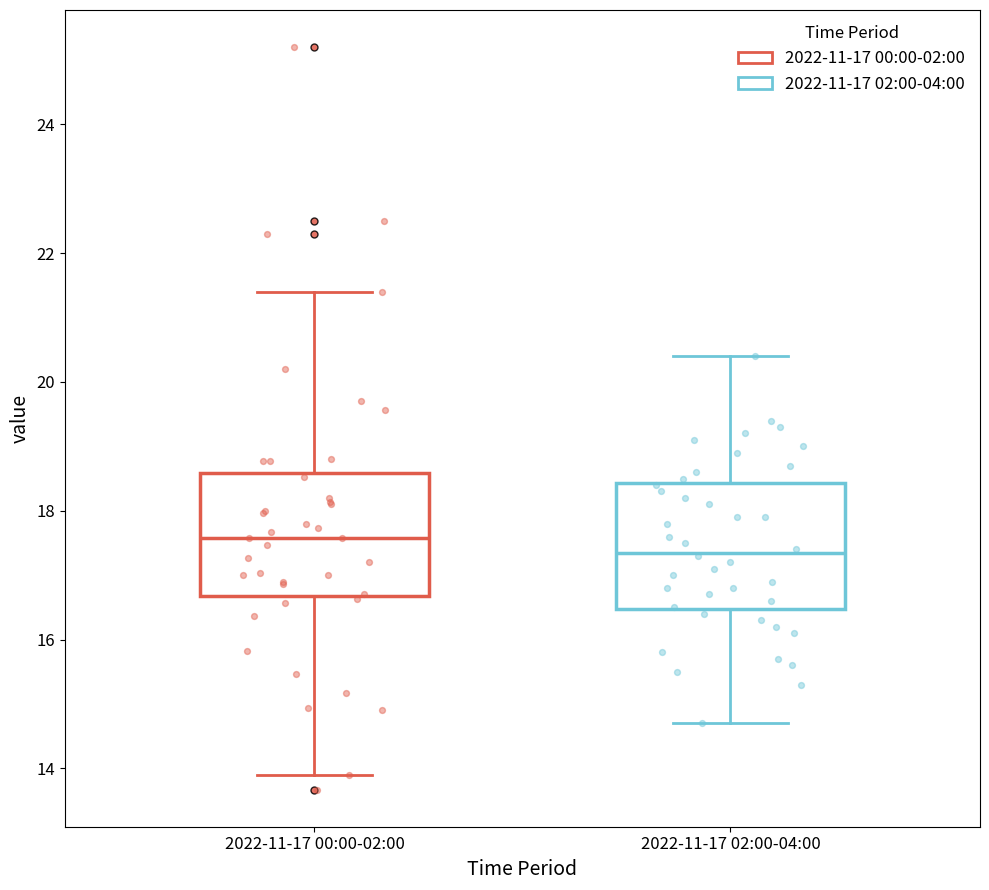

Reading left to right, read every box against the y-axis: the position of its median line, the range the box covers, and the ends of its whiskers. The values are not printed on the chart, so give them approximately, as read against the axis.

2022-11-17 00:00-02:00: median 17.6, box 16.6 to 18.6, whiskers 14.0 to 21.4
2022-11-17 02:00-04:00: median 17.4, box 16.4 to 18.4, whiskers 14.8 to 20.4